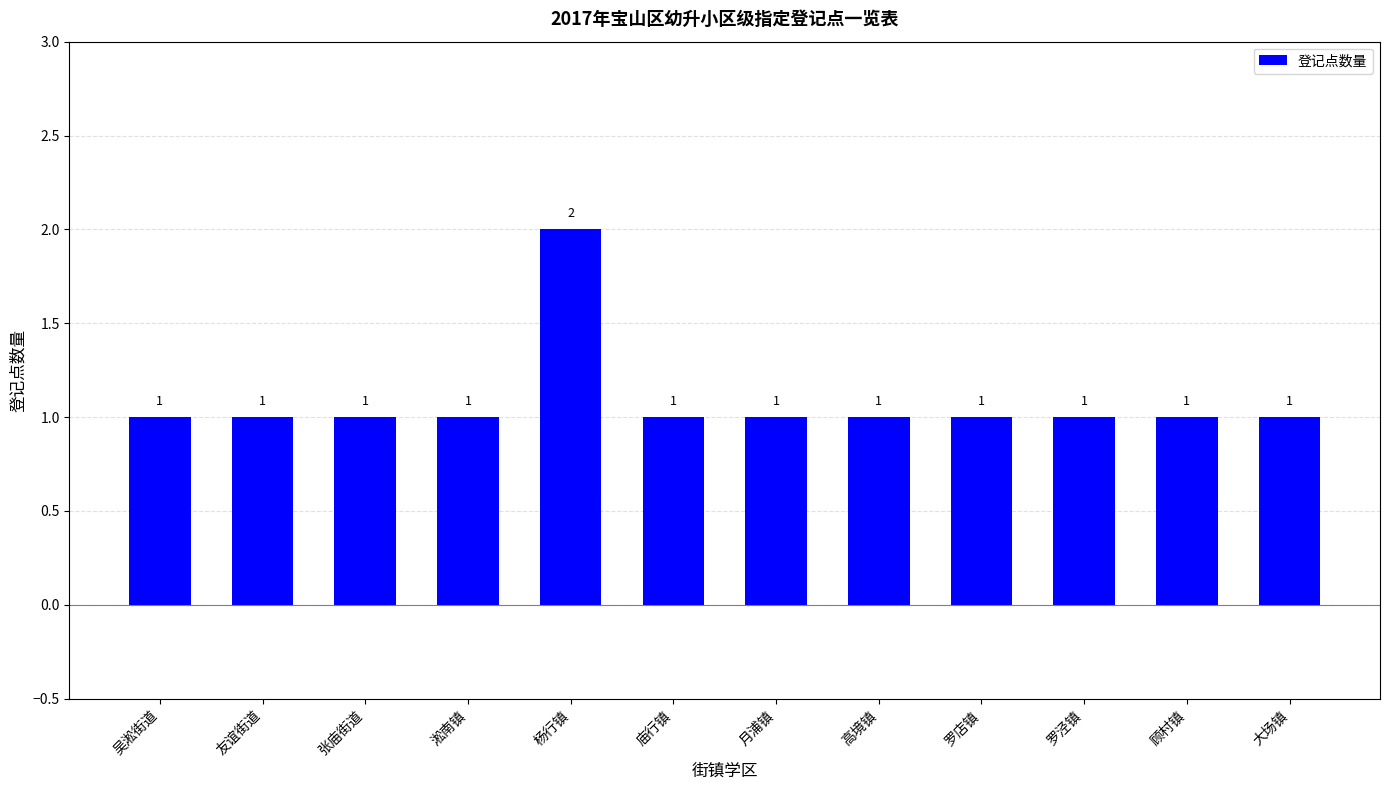

What is the value of the 7th bar from the left?

1